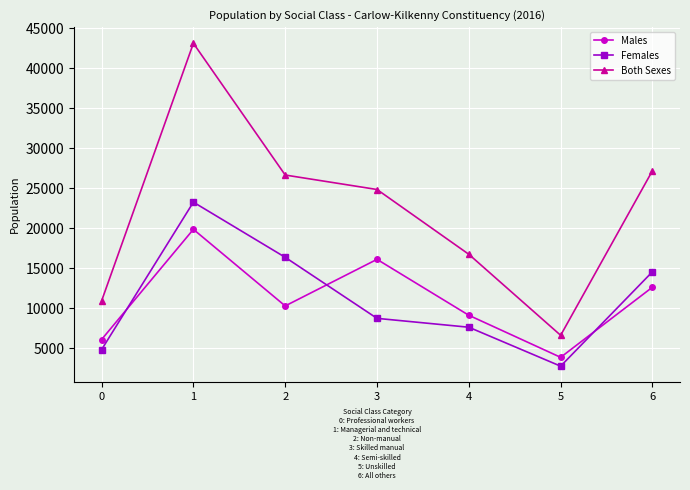

How many data points in Males are less than 10292?

3